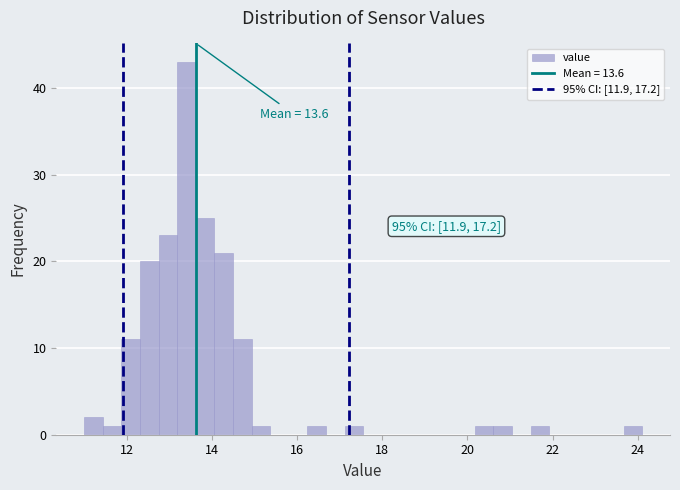

Around what value on the x-axis is the tallest bar? Give the approximate position of its centre, as read against the axis.

13.4